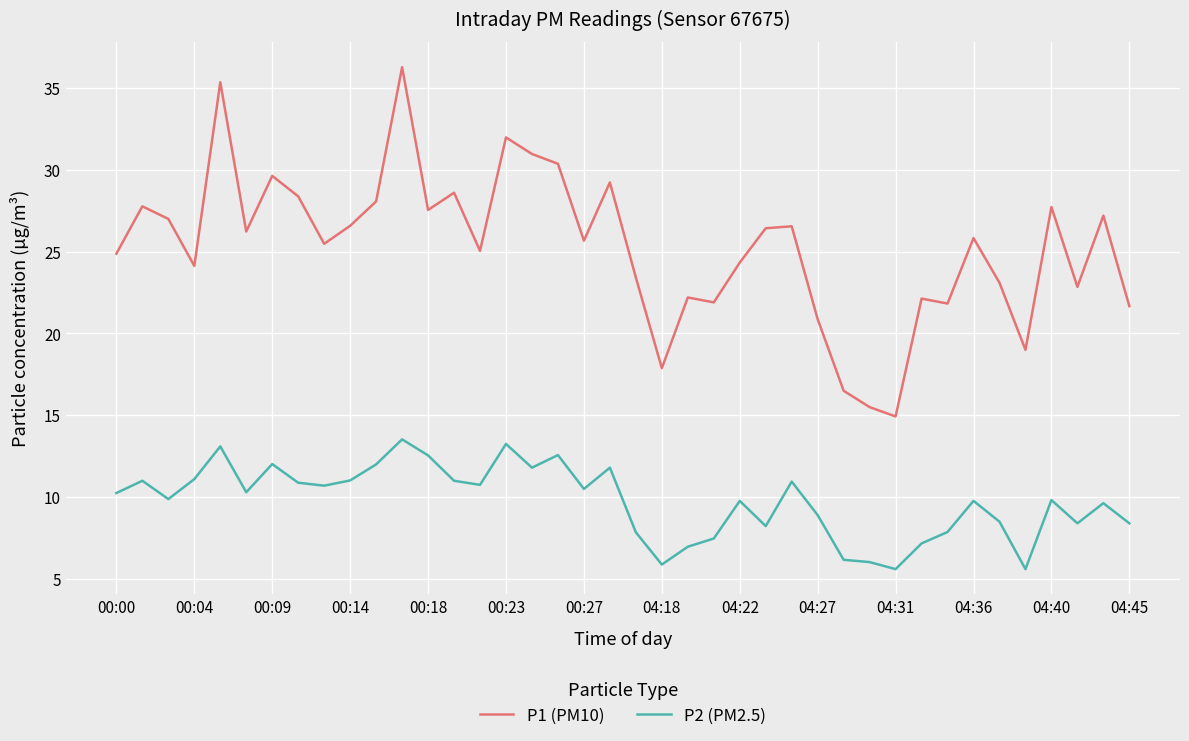

What is the difference between the maximum and minimum values in the P1 (PM10) series?

21.3